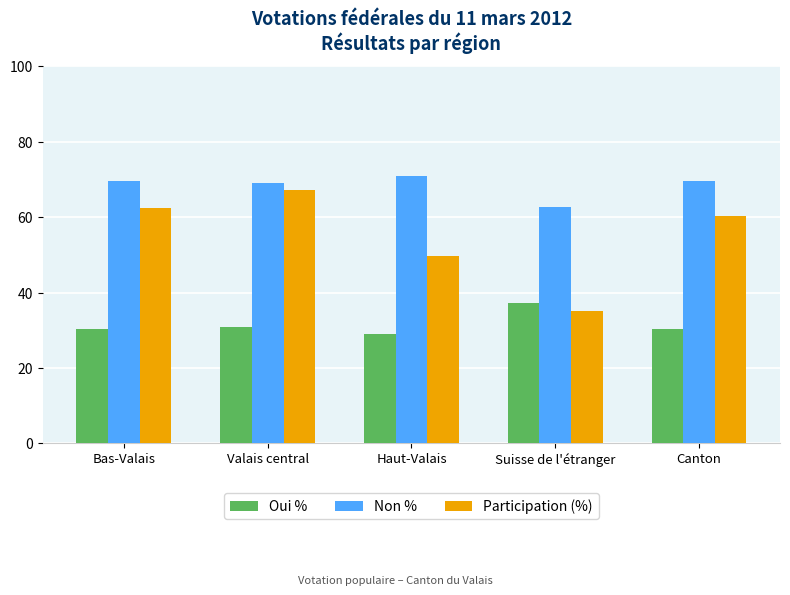

Count the number of data series in this chart.

3